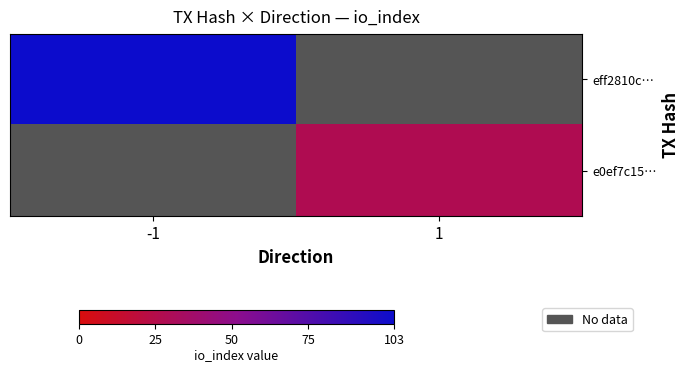

At which category does the chart reach its minimum across all series?

1